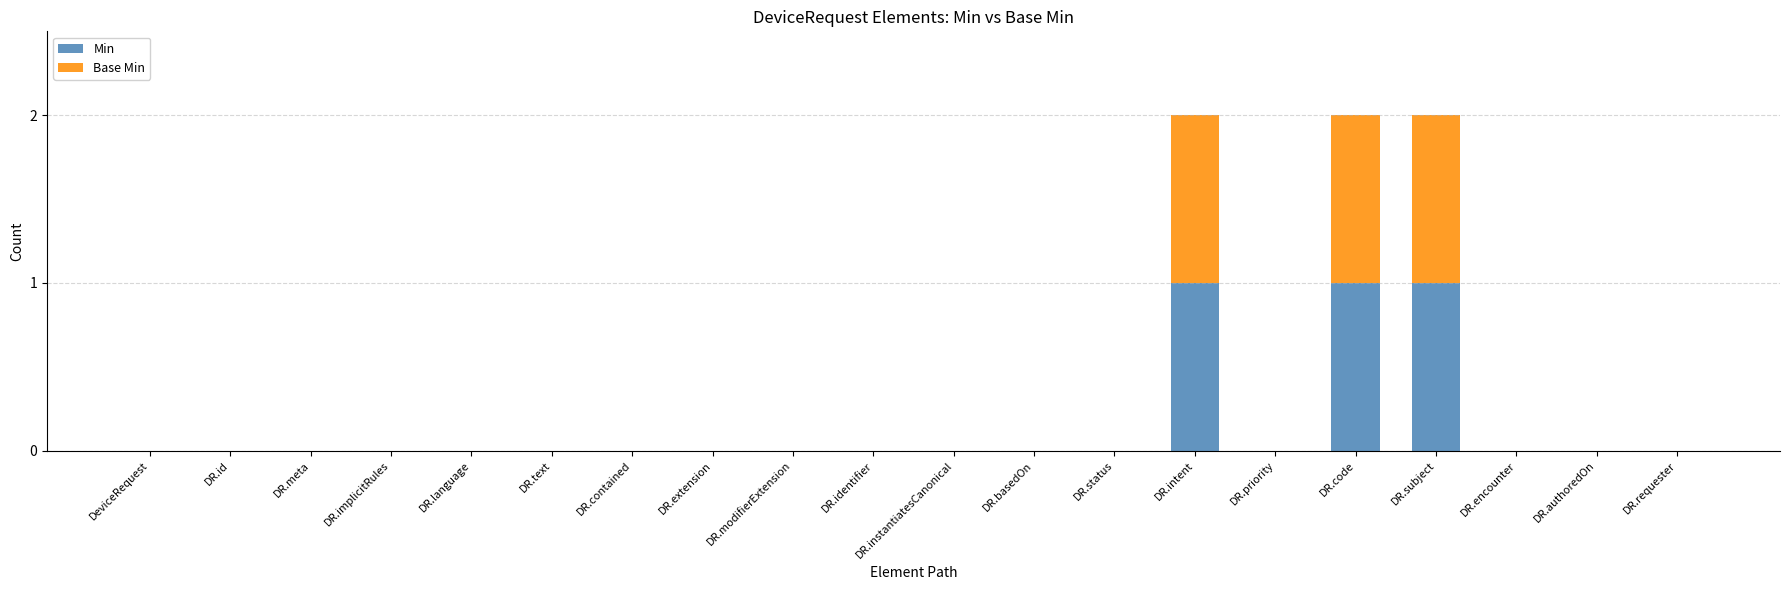

The value of Min at DR.code is 1. True or false?

True